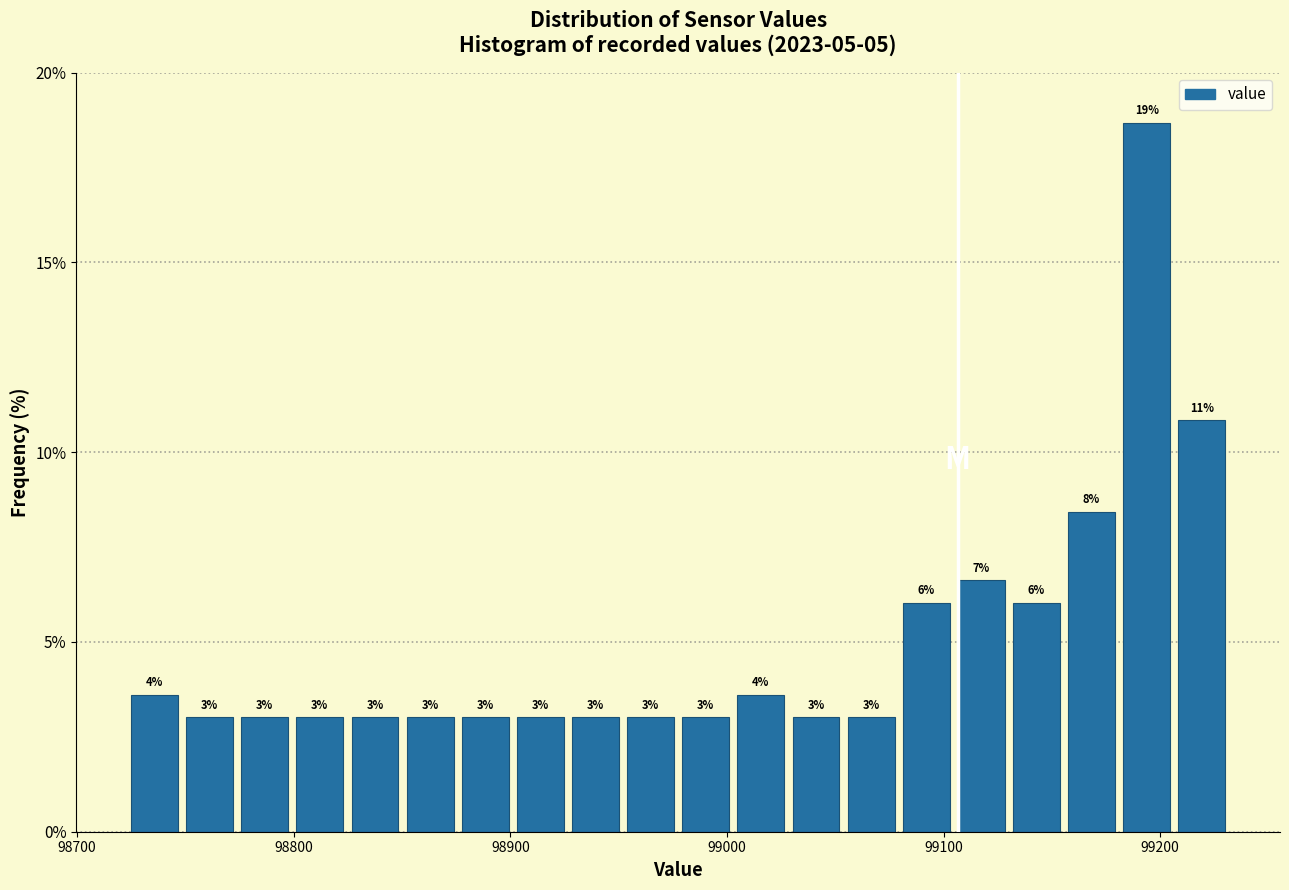

Read against the x-axis, roughly where is the centre of the tallest bar?

99190